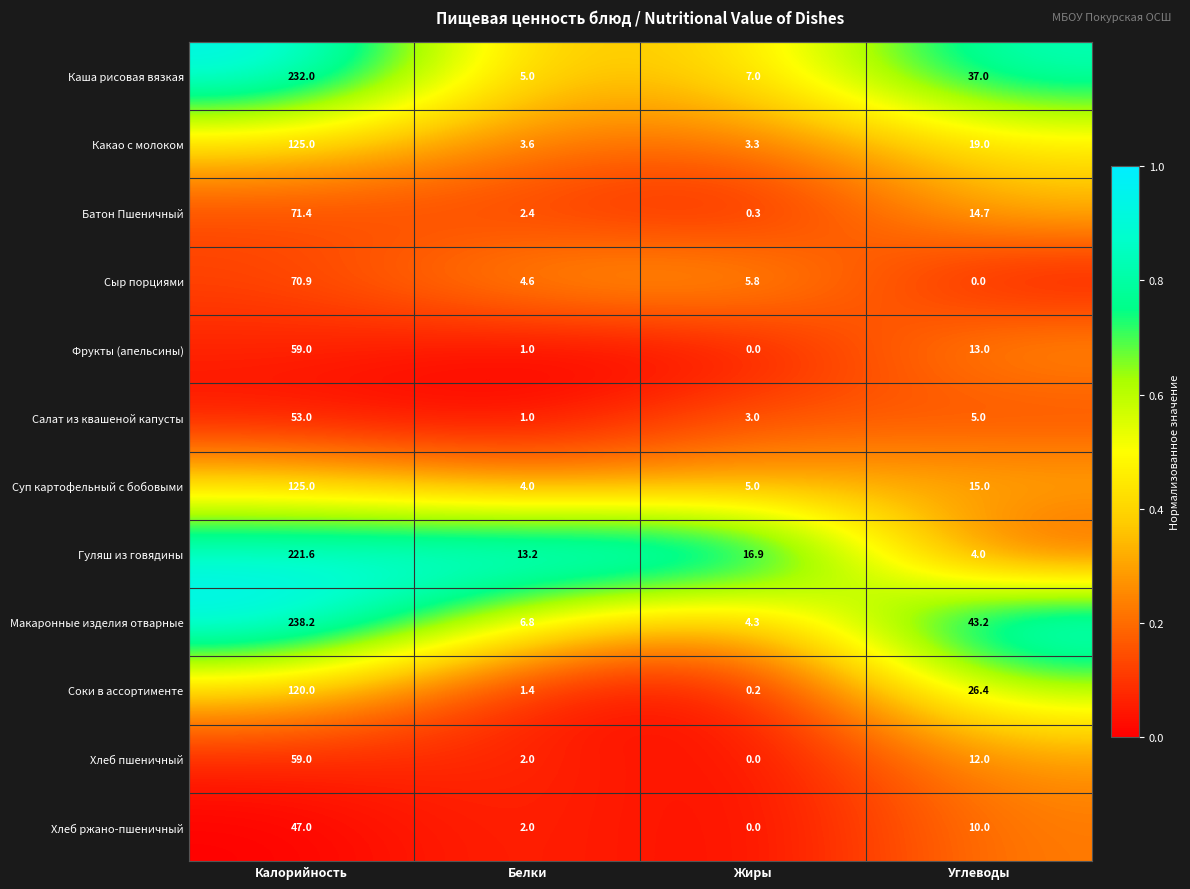

What is the maximum value for Хлеб пшеничный?

59.0